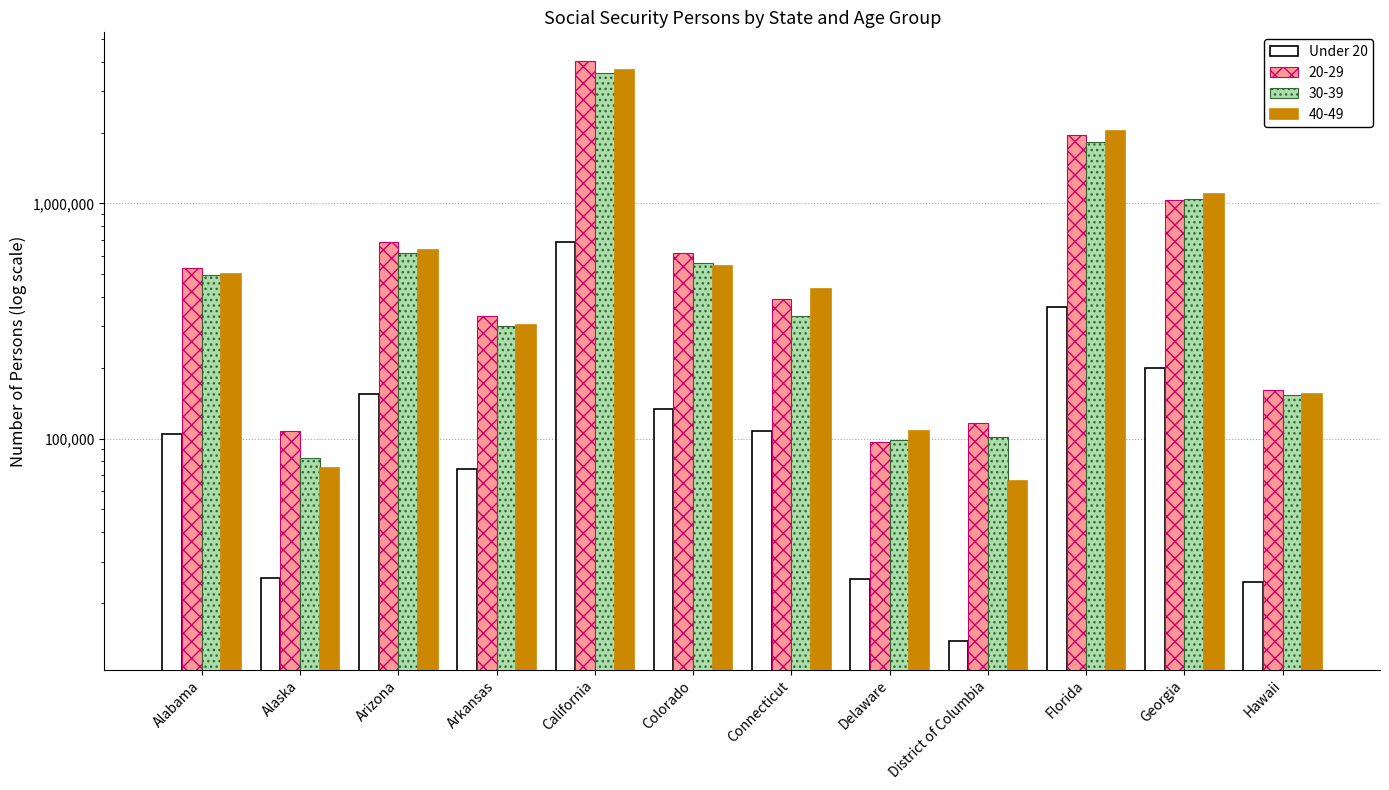

Rank the categories by value from highest to lowest.

California, Florida, Georgia, Arizona, Colorado, Connecticut, Alabama, Arkansas, Alaska, Delaware, Hawaii, District of Columbia